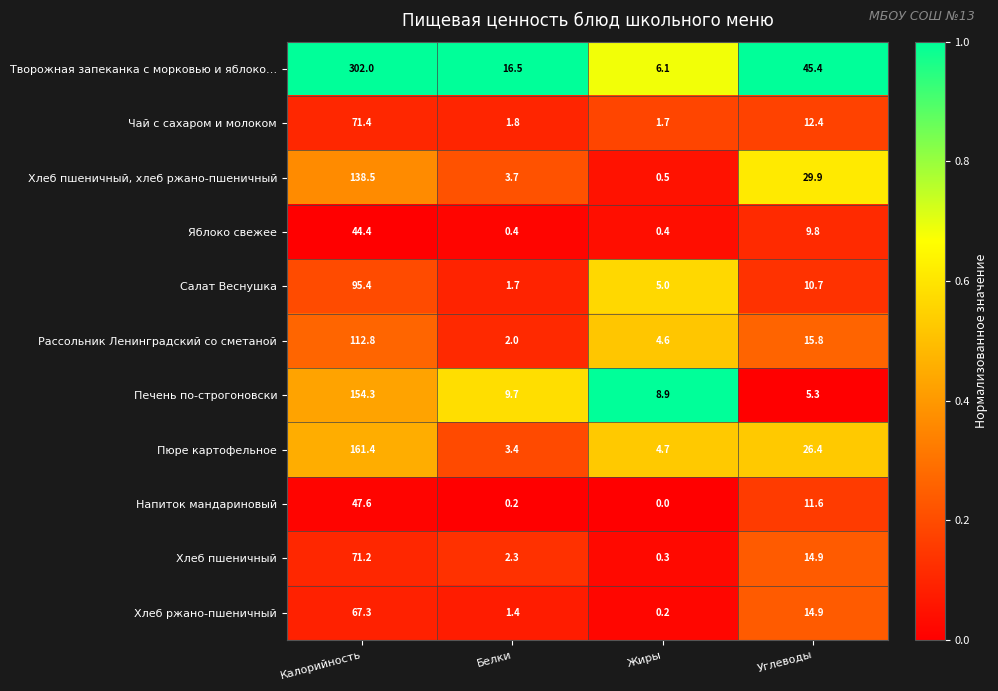

Between Белки and Жиры, which series saw the biggest shift?

Творожная запеканка с морковью и яблоко…